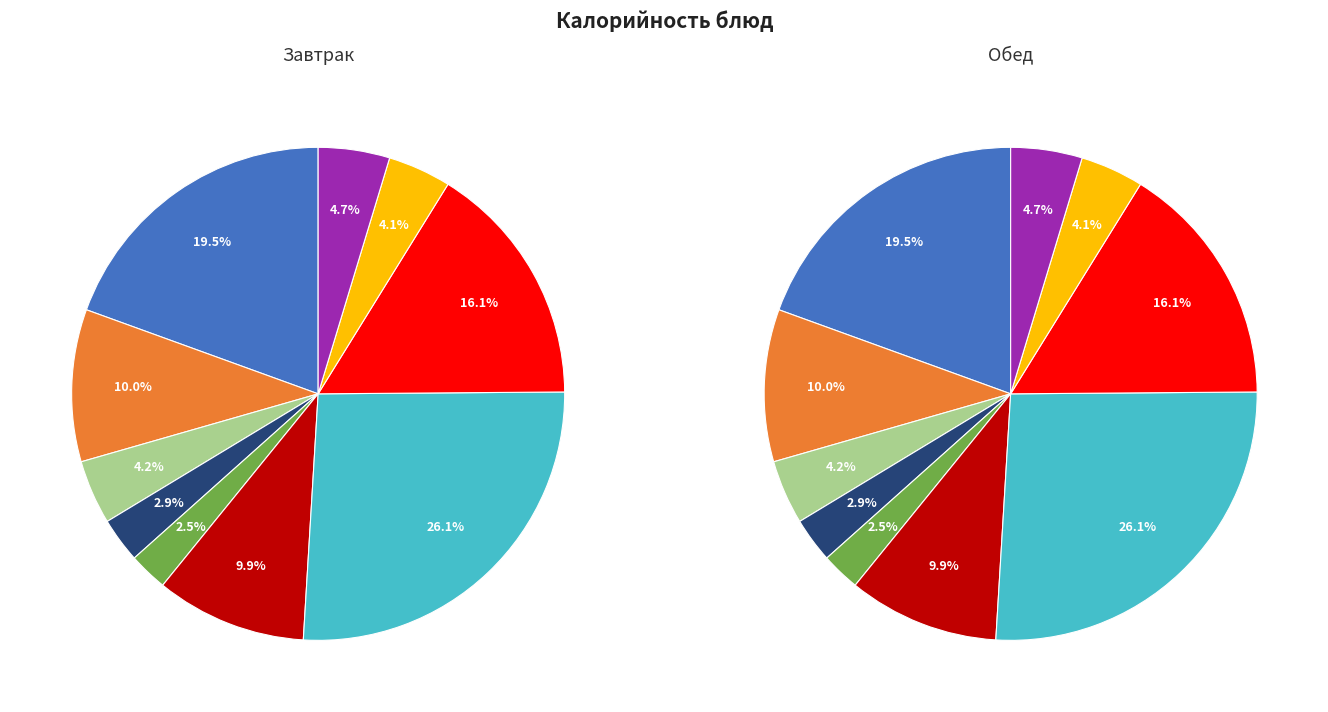

What is the total percentage of Каша геркулесовая молочная and Какао с молоком?

29.4%